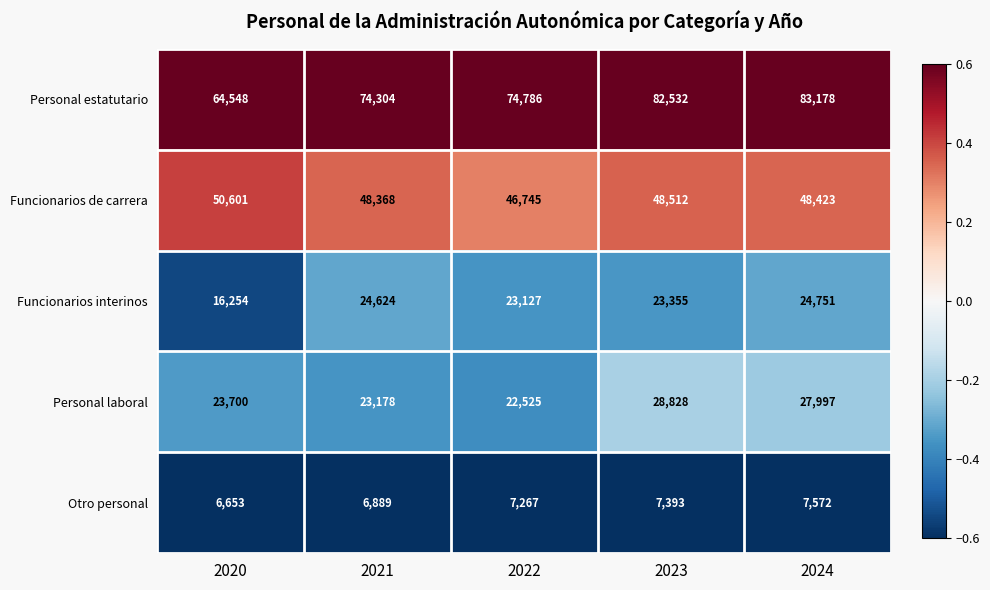

List the series in order of their peak value, highest first.

Personal estatutario, Funcionarios de carrera, Personal laboral, Funcionarios interinos, Otro personal